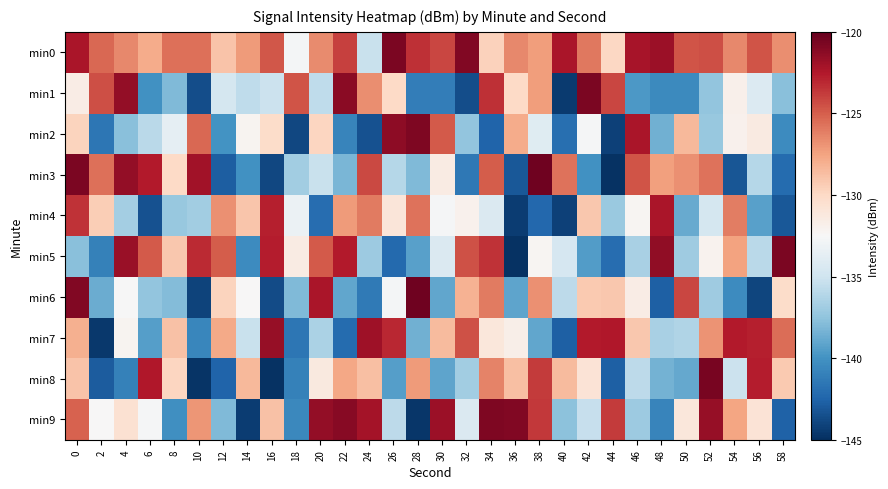

Reading right to left, transcribe all the data shown in this chart.

min0: 58=-126.7	56=-124.6	54=-126.5	52=-124.4	50=-124.7	48=-121.8	46=-122.2	44=-129.9	42=-125.9	40=-122.3	38=-127.2	36=-126.5	34=-129.6	32=-120.9	30=-124.1	28=-123.3	26=-120.7	24=-135.3	22=-124.0	20=-126.6	18=-132.7	16=-124.7	14=-127.1	12=-128.9	10=-125.6	8=-125.6	6=-127.9	4=-126.5	2=-125.4	0=-122.3
min1: 58=-137.7	56=-134.2	54=-131.9	52=-137.4	50=-140.4	48=-140.5	46=-139.7	44=-124.2	42=-120.8	40=-144.5	38=-127.3	36=-130.0	34=-123.3	32=-143.5	30=-141.1	28=-141.1	26=-130.0	24=-126.7	22=-121.2	20=-135.6	18=-124.7	16=-135.2	14=-135.7	12=-134.7	10=-143.5	8=-138.0	6=-140.0	4=-121.5	2=-124.4	0=-131.6
min2: 58=-140.4	56=-131.3	54=-132.0	52=-137.2	50=-128.4	48=-138.5	46=-122.3	44=-144.1	42=-132.6	40=-141.9	38=-134.0	36=-127.9	34=-142.6	32=-137.4	30=-124.8	28=-120.9	26=-121.3	24=-143.4	22=-140.7	20=-129.8	18=-143.8	16=-130.2	14=-132.1	12=-140.0	10=-125.4	8=-133.6	6=-135.8	4=-137.7	2=-141.5	0=-129.7
min3: 58=-142.1	56=-136.0	54=-143.1	52=-125.7	50=-126.8	48=-127.3	46=-124.6	44=-144.9	42=-140.0	40=-125.7	38=-120.3	36=-143.1	34=-124.9	32=-141.5	30=-131.4	28=-138.0	26=-136.1	24=-124.3	22=-138.2	20=-135.3	18=-136.9	16=-143.9	14=-140.1	12=-142.8	10=-122.0	8=-130.1	6=-122.6	4=-121.5	2=-125.6	0=-120.8
min4: 58=-143.1	56=-139.3	54=-126.1	52=-134.7	50=-138.8	48=-122.3	46=-132.3	44=-137.1	42=-129.1	40=-144.2	38=-142.3	36=-144.4	34=-134.3	32=-131.9	30=-132.7	28=-125.7	26=-131.0	24=-126.0	22=-127.2	20=-142.0	18=-133.2	16=-122.8	14=-129.1	12=-126.8	10=-136.9	8=-137.2	6=-143.4	4=-136.7	2=-129.4	0=-123.4
min5: 58=-120.7	56=-135.9	54=-127.4	52=-132.0	50=-136.9	48=-121.4	46=-136.6	44=-142.0	42=-139.4	40=-134.6	38=-132.2	36=-144.8	34=-123.5	32=-124.5	30=-134.3	28=-139.3	26=-142.2	24=-137.0	22=-122.6	20=-124.8	18=-131.5	16=-122.7	14=-140.3	12=-124.9	10=-123.2	8=-129.2	6=-124.8	4=-121.8	2=-141.0	0=-137.8
min6: 58=-130.2	56=-144.0	54=-140.3	52=-137.0	50=-124.1	48=-142.7	46=-131.6	44=-129.2	42=-129.2	40=-135.8	38=-126.8	36=-139.1	34=-126.0	32=-128.2	30=-138.9	28=-120.4	26=-132.8	24=-141.4	22=-139.0	20=-122.3	18=-138.0	16=-143.7	14=-132.4	12=-129.8	10=-144.1	8=-137.9	6=-137.5	4=-132.6	2=-138.7	0=-120.9
min7: 58=-125.5	56=-122.8	54=-122.6	52=-126.9	50=-136.3	48=-136.5	46=-129.2	44=-122.5	42=-122.6	40=-142.7	38=-139.0	36=-131.8	34=-131.1	32=-124.6	30=-128.5	28=-138.6	26=-123.1	24=-121.9	22=-142.2	20=-136.5	18=-141.6	16=-121.6	14=-135.3	12=-127.7	10=-140.6	8=-128.9	6=-139.3	4=-132.2	2=-144.6	0=-128.1
min8: 58=-129.2	56=-122.7	54=-135.2	52=-120.7	50=-138.9	48=-138.4	46=-135.8	44=-142.7	42=-130.8	40=-128.6	38=-123.8	36=-128.8	34=-126.3	32=-136.9	30=-139.1	28=-127.2	26=-139.4	24=-128.7	22=-127.7	20=-131.3	18=-141.0	16=-144.9	14=-128.4	12=-142.5	10=-144.8	8=-129.8	6=-122.5	4=-141.0	2=-142.9	0=-128.9
min9: 58=-142.6	56=-130.7	54=-127.6	52=-121.6	50=-131.1	48=-140.8	46=-137.1	44=-123.7	42=-135.4	40=-137.6	38=-123.7	36=-120.9	34=-120.8	32=-134.3	30=-121.8	28=-144.6	26=-135.7	24=-122.1	22=-121.2	20=-121.5	18=-140.6	16=-128.9	14=-144.4	12=-138.0	10=-126.9	8=-140.1	6=-132.7	4=-130.6	2=-132.4	0=-125.1